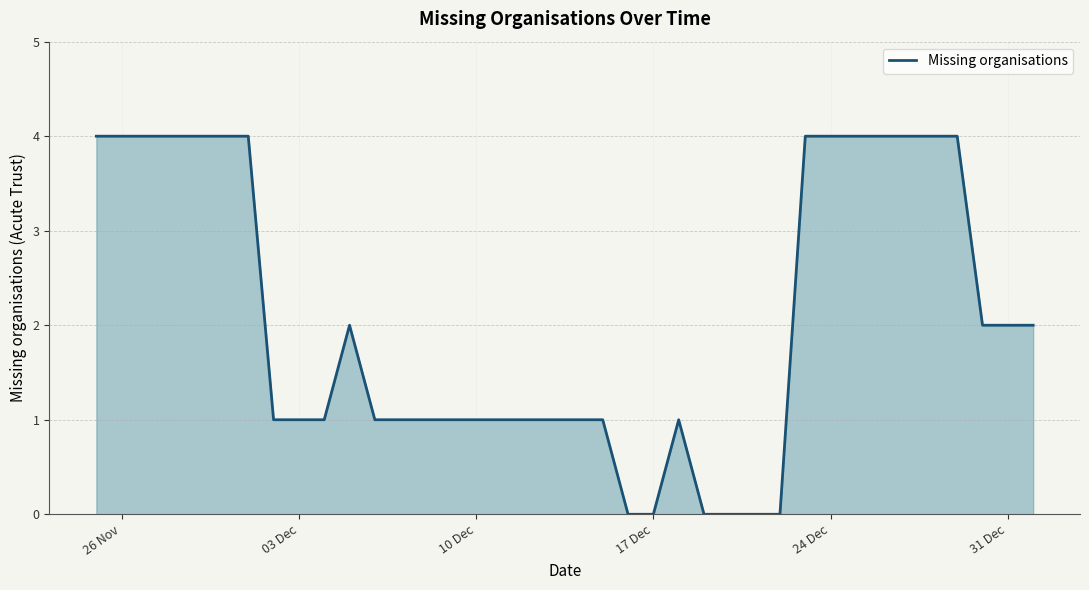

What is the greatest value displayed?

4